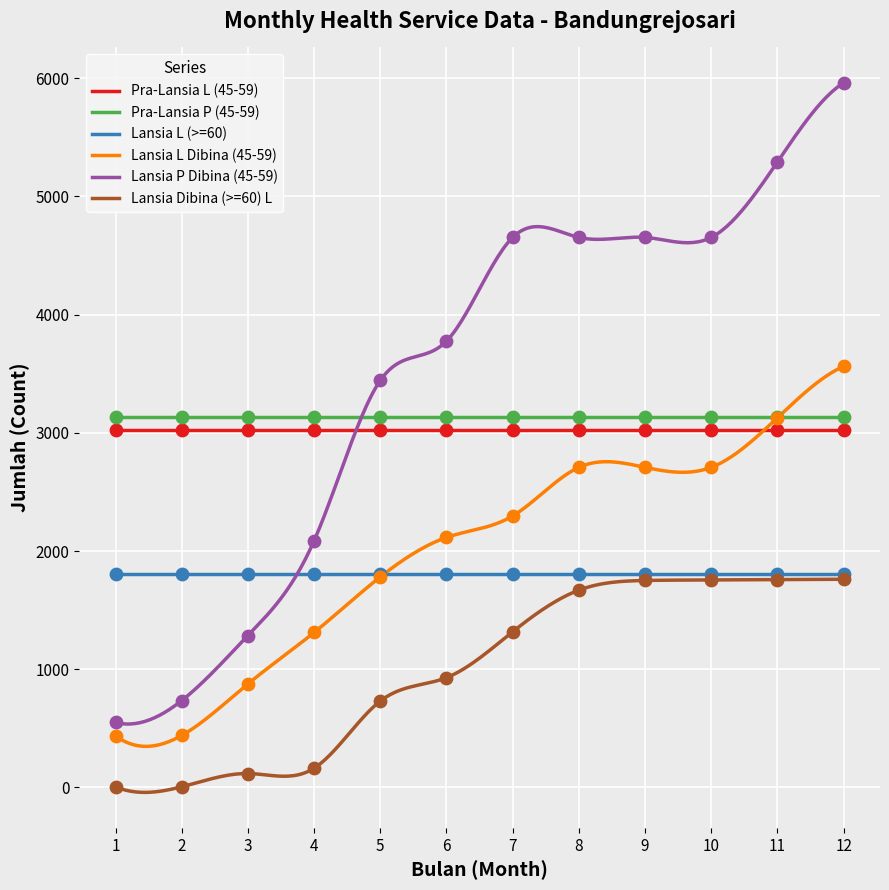

At how many categories does at least one series exceed 1894?

9